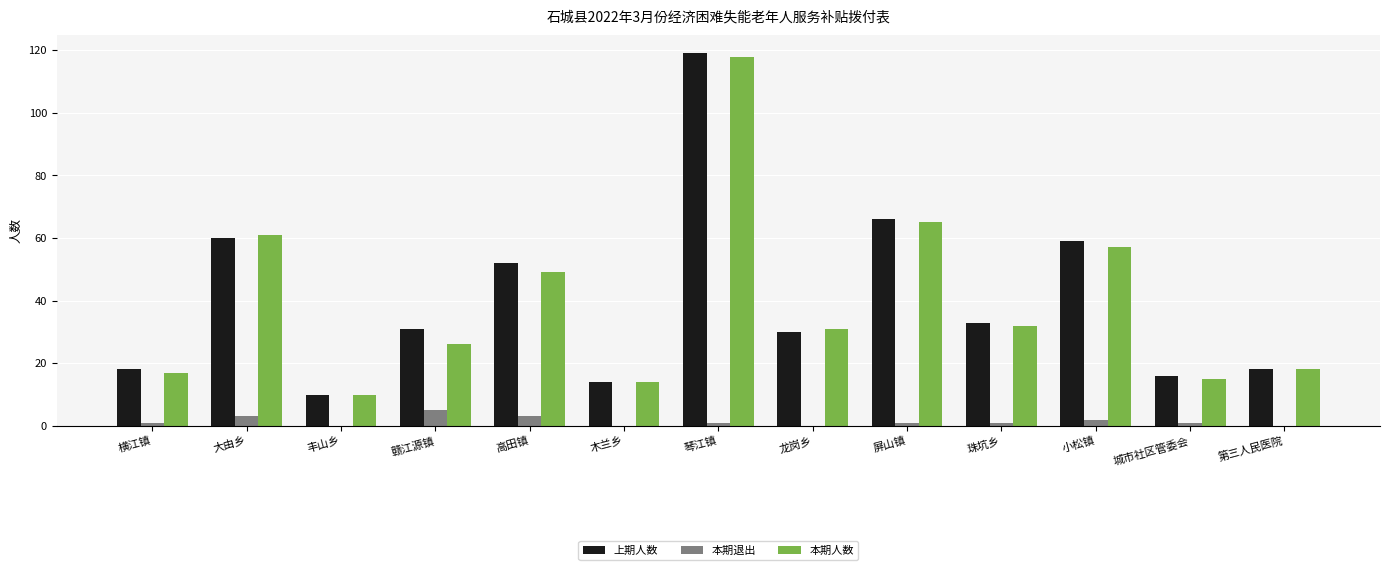

Reading left to right, transcribe all the data shown in this chart.

上期人数: 18	60	10	31	52	14	119	30	66	33	59	16	18
本期退出: 1	3	0	5	3	0	1	0	1	1	2	1	0
本期人数: 17	61	10	26	49	14	118	31	65	32	57	15	18